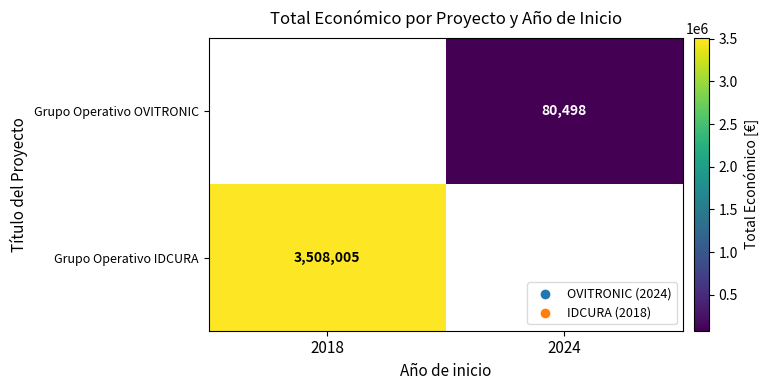

Between 2024 and 2018, which is larger?

2018